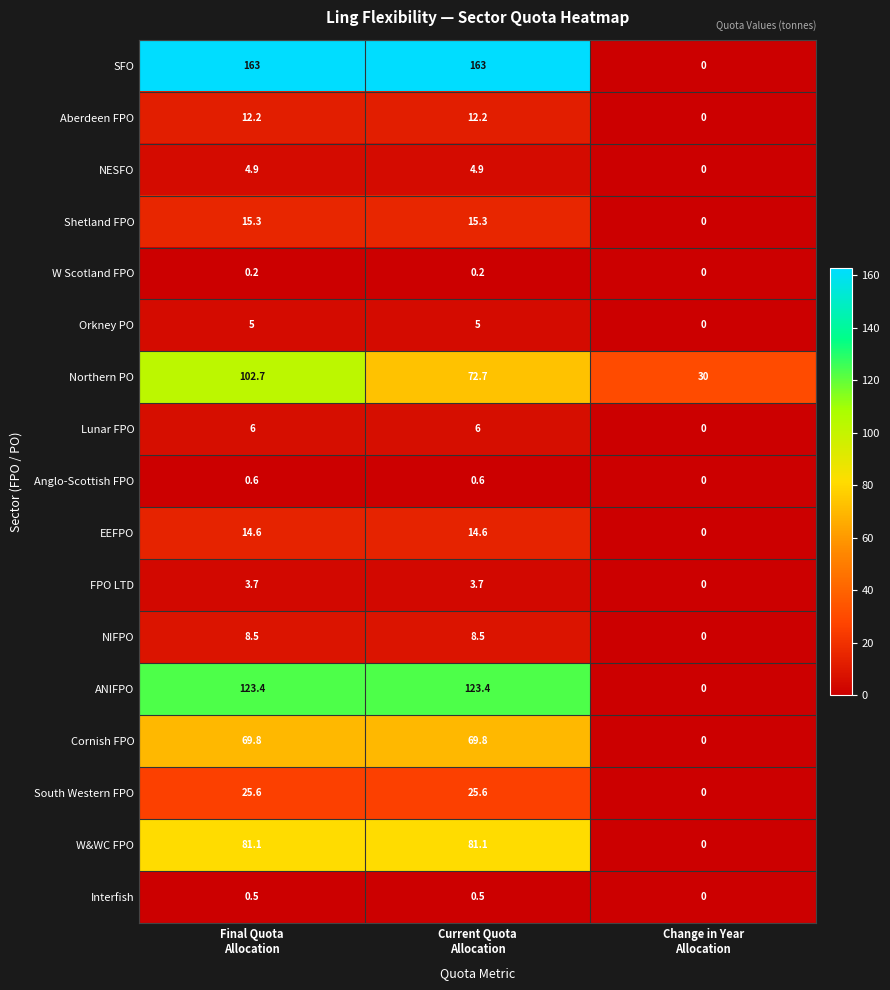

What is the maximum value shown in the chart?

163.0